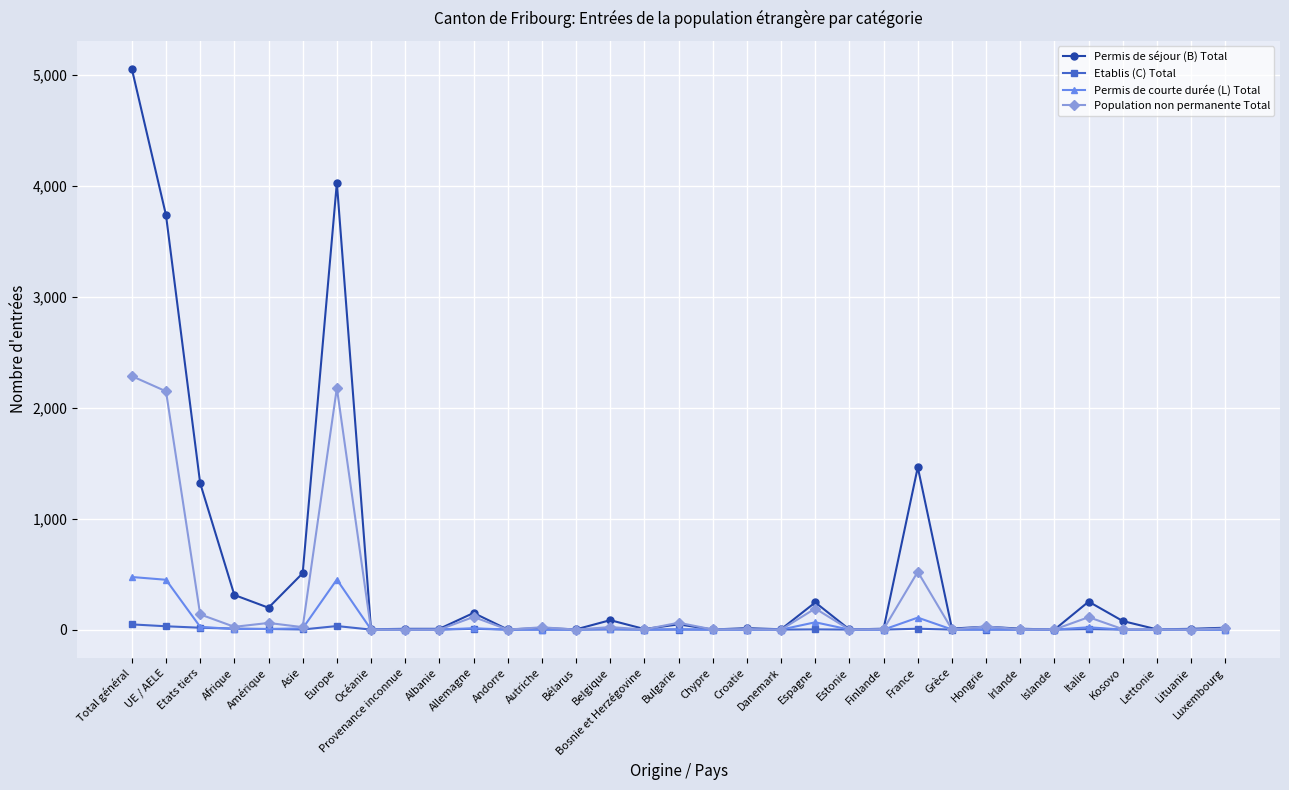

What is the label of the 29th point from the left?

Italie